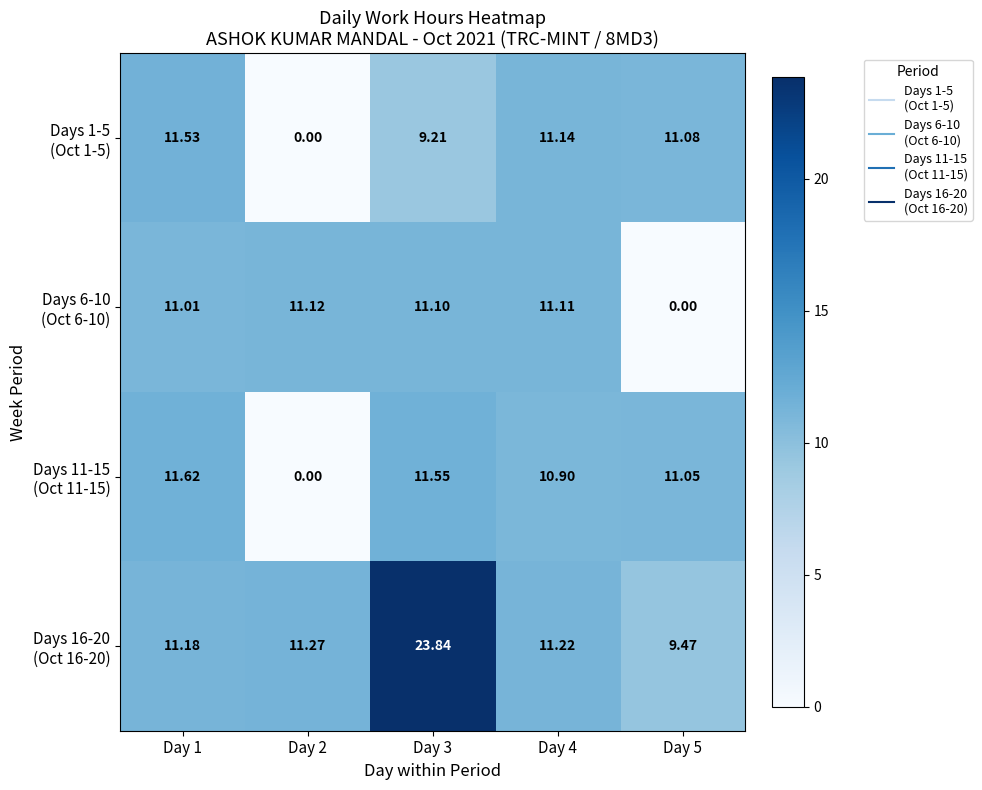

How many distinct data groups are displayed?

4